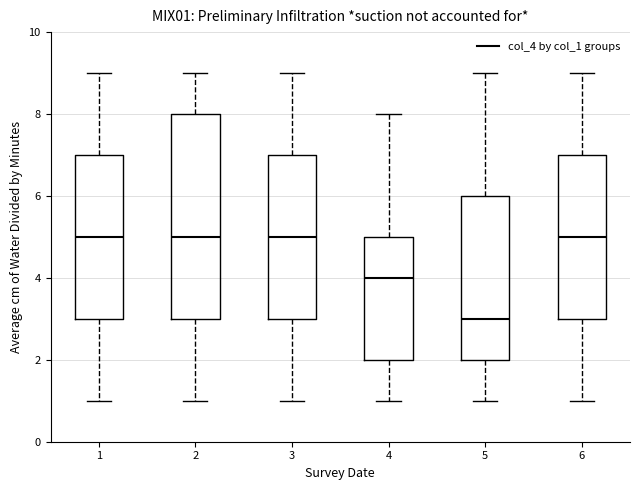

Which box has the lowest median line?

5